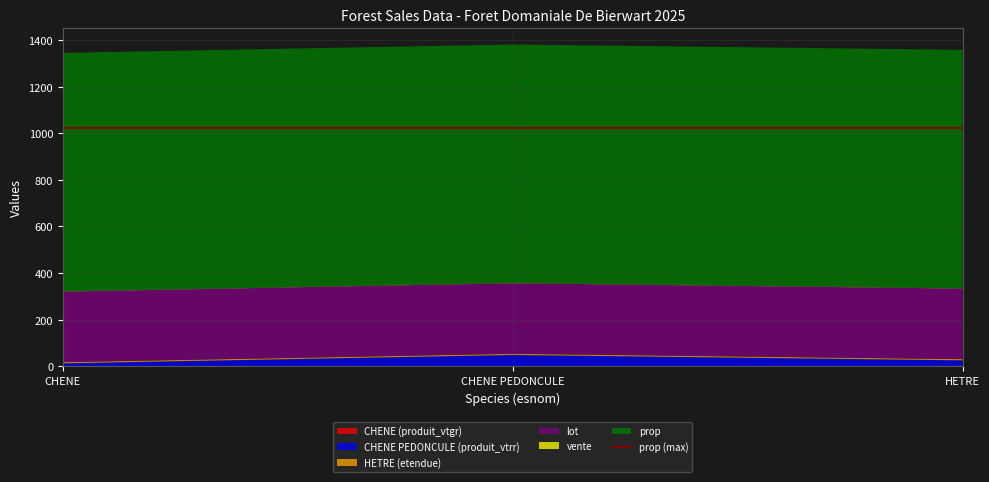

Reading left to right, list all the values displayed in this chart.

CHENE (produit_vtgr): CHENE=0.0	CHENE PEDONCULE=0.0	HETRE=0.0
CHENE PEDONCULE (produit_vtrr): CHENE=12.0	CHENE PEDONCULE=48.0	HETRE=25.0
HETRE (etendue): CHENE=5.2	CHENE PEDONCULE=5.2	HETRE=5.2
lot: CHENE=303.0	CHENE PEDONCULE=303.0	HETRE=303.0
vente: CHENE=1.0	CHENE PEDONCULE=1.0	HETRE=1.0
prop: CHENE=1024.0	CHENE PEDONCULE=1024.0	HETRE=1024.0